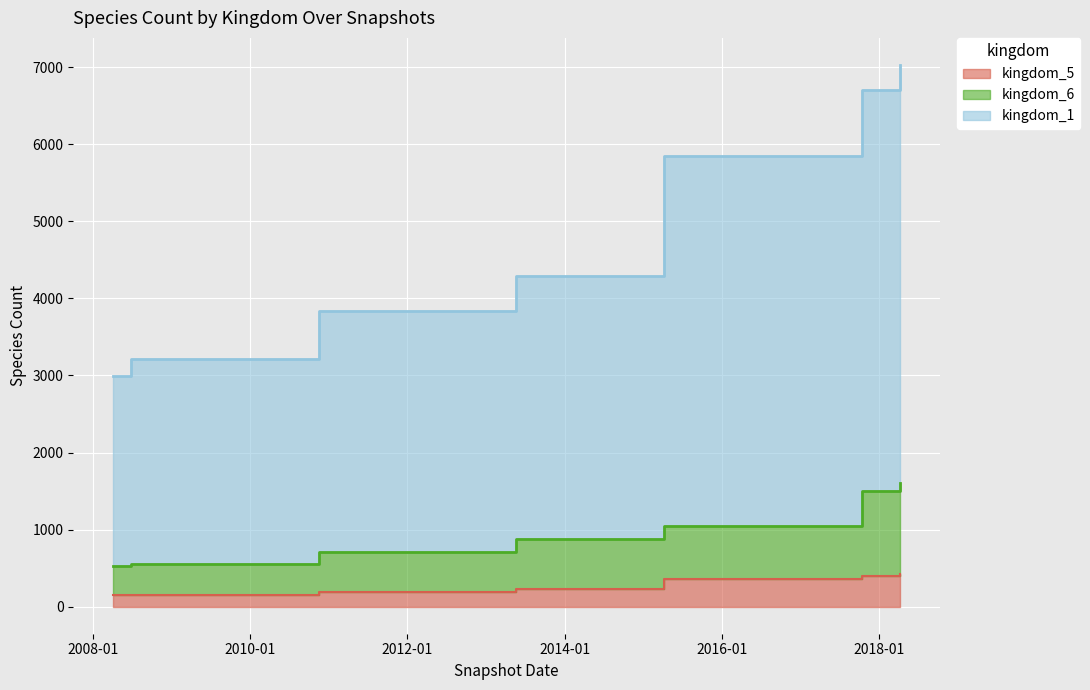

Which label corresponds to the largest value in the chart?

2018-04-09